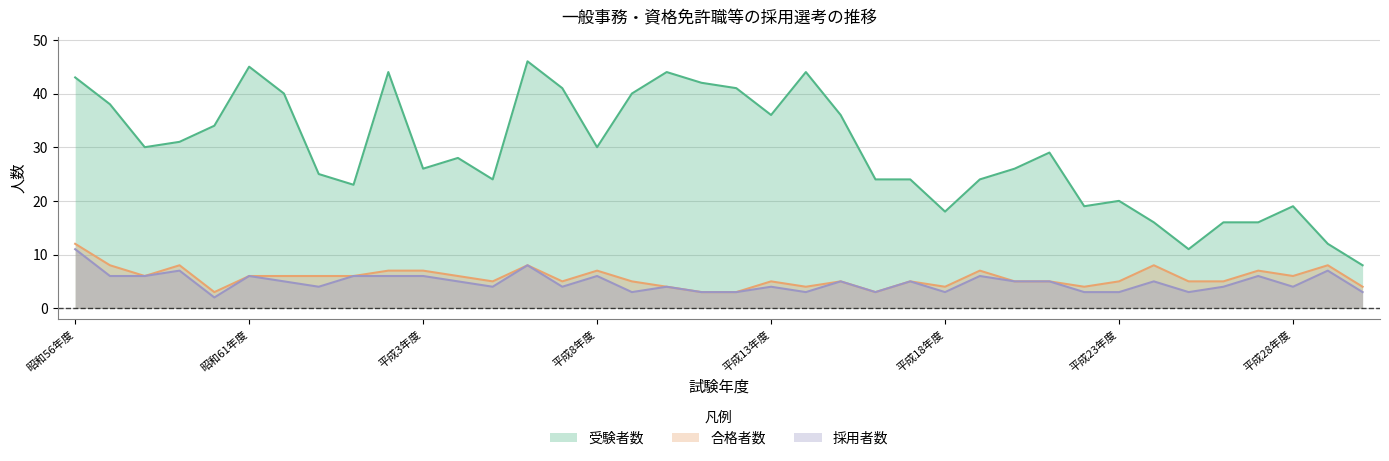

The 合格者数 series shows 5 at 平成11年度. True or false?

False